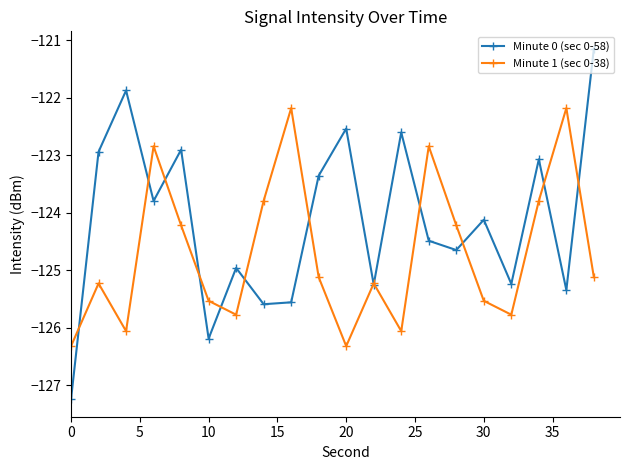

What is the minimum value for Minute 0 (sec 0-58)?

-127.2